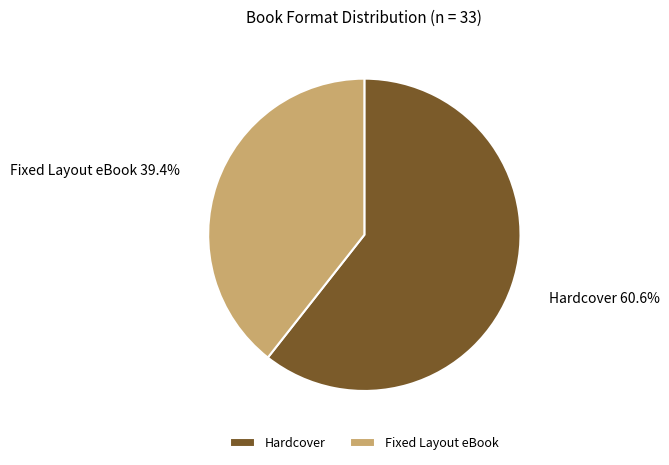

To the nearest percent, what is the average slice percentage?

50%